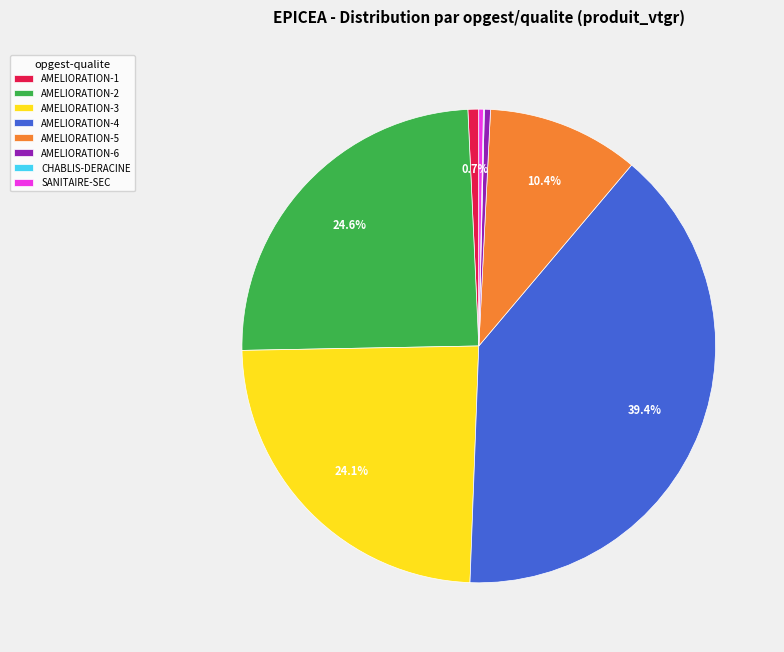

To the nearest percent, what portion does AMELIORATION-3 represent?

24%